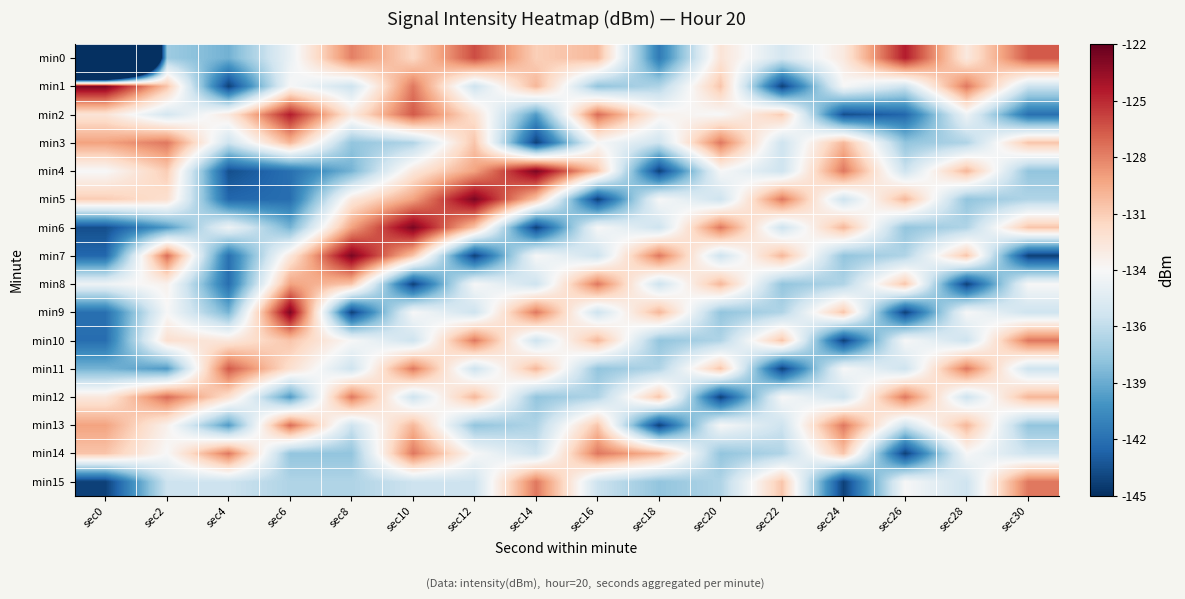

Reading left to right, list all the values displayed in this chart.

min0: sec0=-218.7	sec2=-137.6	sec4=-139.0	sec6=-134.3	sec8=-127.7	sec10=-131.2	sec12=-126.0	sec14=-130.7	sec16=-129.8	sec18=-141.6	sec20=-132.0	sec22=-135.5	sec24=-132.4	sec26=-124.4	sec28=-132.4	sec30=-126.4
min1: sec0=-122.7	sec2=-130.3	sec4=-144.3	sec6=-133.5	sec8=-135.9	sec10=-127.4	sec12=-135.9	sec14=-129.7	sec16=-138.0	sec18=-137.0	sec20=-130.3	sec22=-144.3	sec24=-133.5	sec26=-135.9	sec28=-127.4	sec30=-135.9
min2: sec0=-132.0	sec2=-135.5	sec4=-132.4	sec6=-124.4	sec8=-132.4	sec10=-126.4	sec12=-131.7	sec14=-140.0	sec16=-127.0	sec18=-133.0	sec20=-133.6	sec22=-130.6	sec24=-143.6	sec26=-142.6	sec28=-134.0	sec30=-142.1
min3: sec0=-128.9	sec2=-127.4	sec4=-135.9	sec6=-129.7	sec8=-138.0	sec10=-137.0	sec12=-130.3	sec14=-144.3	sec16=-133.5	sec18=-135.9	sec20=-127.4	sec22=-135.9	sec24=-129.7	sec26=-138.0	sec28=-137.0	sec30=-130.3
min4: sec0=-133.6	sec2=-130.6	sec4=-143.6	sec6=-142.1	sec8=-138.9	sec10=-132.3	sec12=-128.9	sec14=-122.7	sec16=-130.3	sec18=-144.3	sec20=-133.5	sec22=-135.9	sec24=-127.4	sec26=-135.9	sec28=-129.7	sec30=-138.0
min5: sec0=-130.6	sec2=-131.7	sec4=-142.6	sec6=-142.2	sec8=-132.3	sec10=-128.9	sec12=-122.7	sec14=-130.3	sec16=-144.3	sec18=-133.5	sec20=-135.9	sec22=-127.4	sec24=-135.9	sec26=-129.7	sec28=-138.0	sec30=-137.0
min6: sec0=-143.6	sec2=-140.0	sec4=-134.0	sec6=-138.9	sec8=-128.9	sec10=-122.7	sec12=-130.3	sec14=-144.3	sec16=-133.5	sec18=-135.9	sec20=-127.4	sec22=-135.9	sec24=-129.7	sec26=-138.0	sec28=-137.0	sec30=-130.3
min7: sec0=-142.6	sec2=-127.0	sec4=-142.1	sec6=-132.3	sec8=-122.7	sec10=-130.3	sec12=-144.3	sec14=-133.5	sec16=-135.9	sec18=-127.4	sec20=-135.9	sec22=-129.7	sec24=-138.0	sec26=-137.0	sec28=-130.3	sec30=-144.3
min8: sec0=-134.0	sec2=-133.0	sec4=-142.2	sec6=-128.9	sec8=-130.3	sec10=-144.3	sec12=-133.5	sec14=-135.9	sec16=-127.4	sec18=-135.9	sec20=-129.7	sec22=-138.0	sec24=-137.0	sec26=-130.3	sec28=-144.3	sec30=-133.5
min9: sec0=-142.1	sec2=-133.6	sec4=-138.9	sec6=-122.7	sec8=-144.3	sec10=-133.5	sec12=-135.9	sec14=-127.4	sec16=-135.9	sec18=-129.7	sec20=-138.0	sec22=-137.0	sec24=-130.3	sec26=-144.3	sec28=-133.5	sec30=-135.9
min10: sec0=-142.2	sec2=-131.7	sec4=-132.3	sec6=-130.3	sec8=-133.5	sec10=-135.9	sec12=-127.4	sec14=-135.9	sec16=-129.7	sec18=-138.0	sec20=-137.0	sec22=-130.3	sec24=-144.3	sec26=-133.5	sec28=-135.9	sec30=-127.4
min11: sec0=-138.9	sec2=-140.0	sec4=-126.4	sec6=-131.7	sec8=-135.9	sec10=-127.4	sec12=-135.9	sec14=-129.7	sec16=-138.0	sec18=-137.0	sec20=-130.3	sec22=-144.3	sec24=-133.5	sec26=-135.9	sec28=-127.4	sec30=-135.9
min12: sec0=-132.3	sec2=-127.0	sec4=-131.7	sec6=-140.0	sec8=-127.4	sec10=-135.9	sec12=-129.7	sec14=-138.0	sec16=-137.0	sec18=-130.3	sec20=-144.3	sec22=-133.5	sec24=-135.9	sec26=-127.4	sec28=-135.9	sec30=-129.7
min13: sec0=-128.9	sec2=-133.0	sec4=-140.0	sec6=-127.0	sec8=-135.9	sec10=-129.7	sec12=-138.0	sec14=-137.0	sec16=-130.3	sec18=-144.3	sec20=-133.5	sec22=-135.9	sec24=-127.4	sec26=-135.9	sec28=-129.7	sec30=-138.0
min14: sec0=-130.3	sec2=-133.5	sec4=-127.4	sec6=-138.0	sec8=-138.0	sec10=-127.4	sec12=-133.5	sec14=-135.9	sec16=-127.4	sec18=-129.7	sec20=-138.0	sec22=-137.0	sec24=-130.3	sec26=-144.3	sec28=-133.5	sec30=-135.9
min15: sec0=-144.3	sec2=-135.9	sec4=-135.9	sec6=-137.0	sec8=-137.0	sec10=-135.9	sec12=-135.9	sec14=-127.4	sec16=-135.9	sec18=-138.0	sec20=-137.0	sec22=-130.3	sec24=-144.3	sec26=-133.5	sec28=-135.9	sec30=-127.4